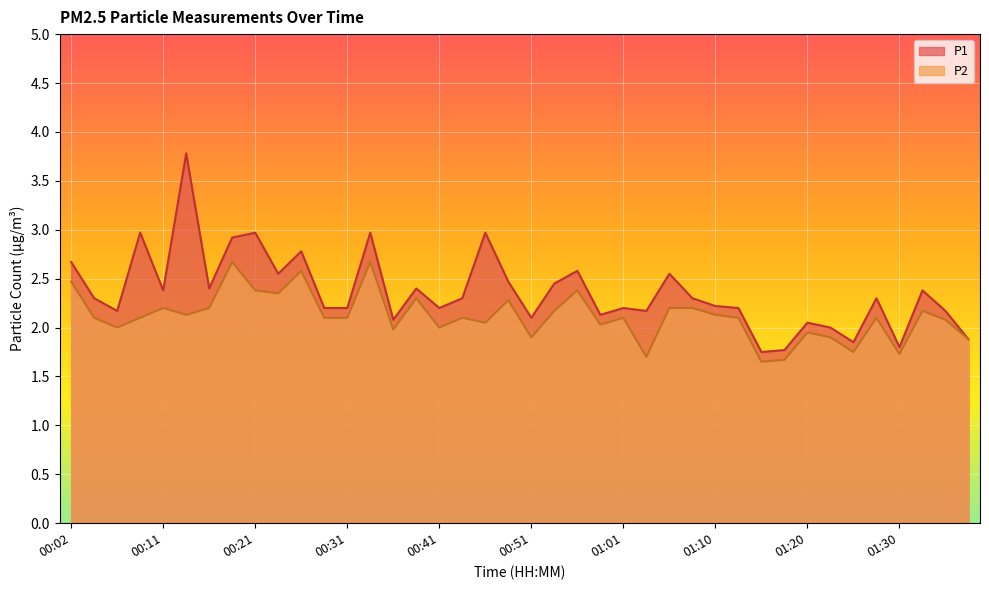

What is the sum of all P2 values?

84.5